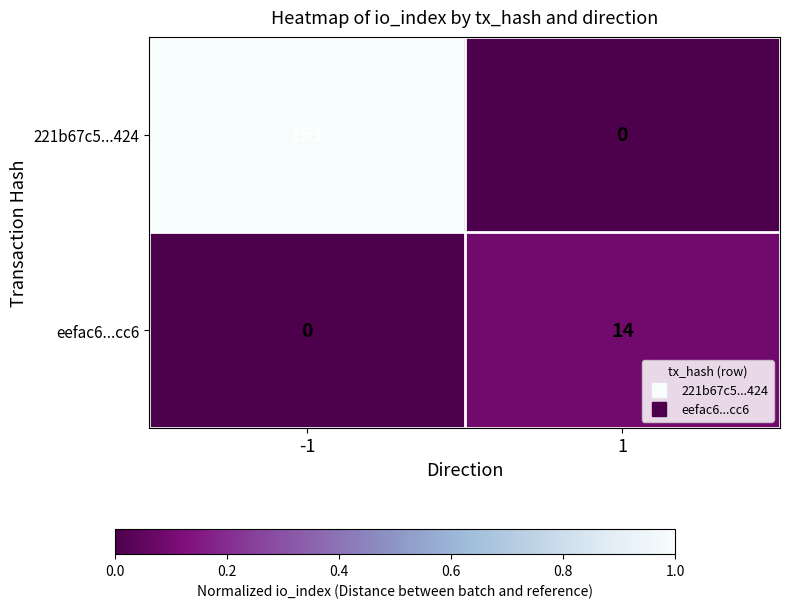

Reading left to right, what are all the values shown in this chart?

221b67c5...424: -1=151	1=0
eefac6...cc6: -1=0	1=14